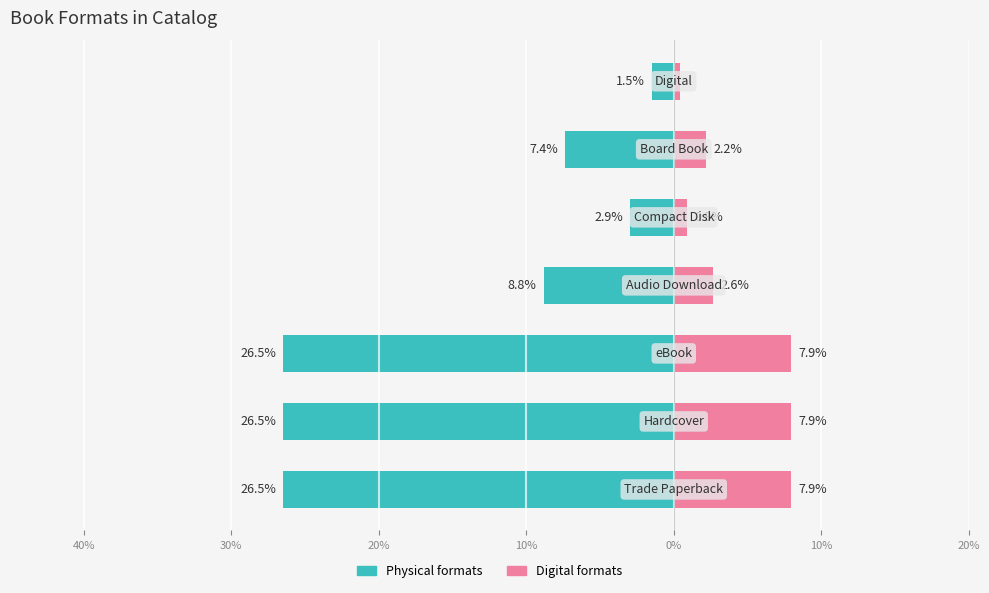

Reading left to right, list all the values displayed in this chart.

Physical formats: 40%=-26.5	30%=-26.5	20%=-26.5	10%=-8.8	0%=-2.9	10%=-7.4	20%=-1.5
Digital formats: 40%=7.9	30%=7.9	20%=7.9	10%=2.6	0%=0.9	10%=2.2	20%=0.4